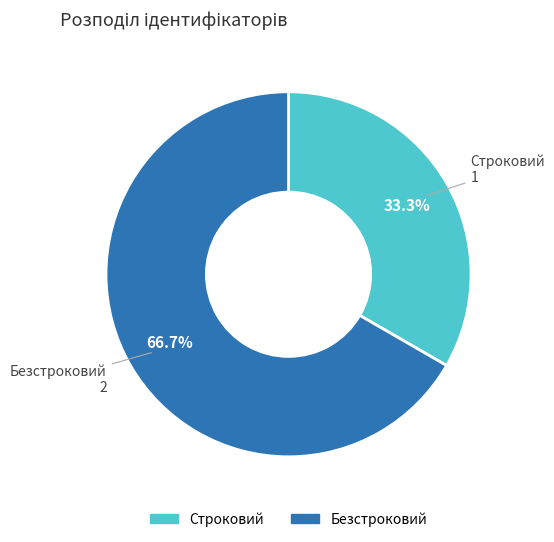

True or false: Строковий accounts for 33% of the total.

True